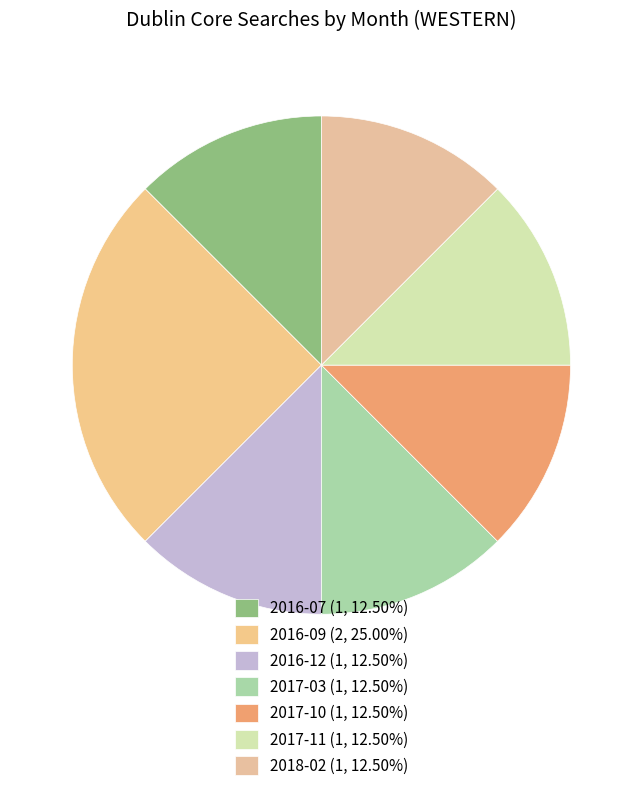

What is the ratio of the value at 2017-10 to the value at 2016-09?

0.5